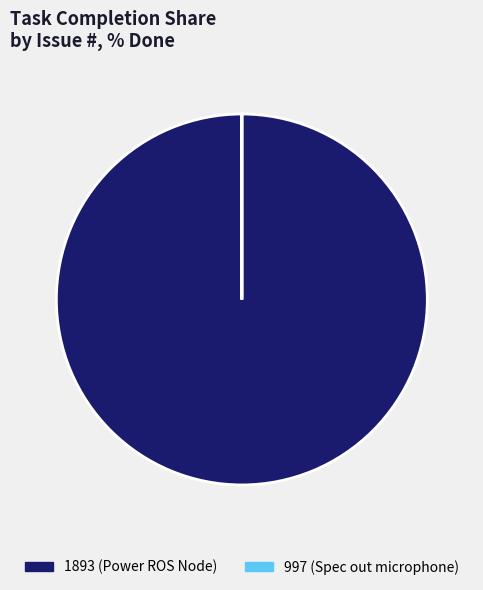

True or false: 1893 accounts for 87% of the total.

False